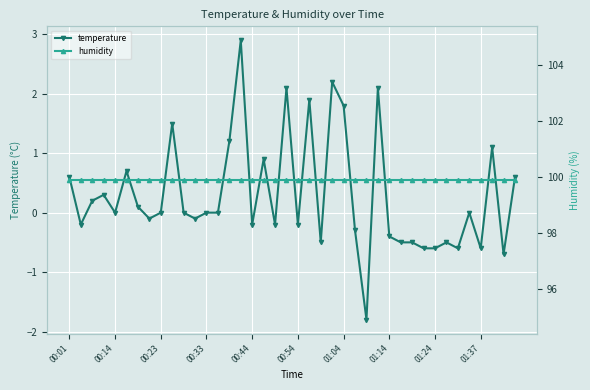

True or false: temperature and humidity cross at least once.

False